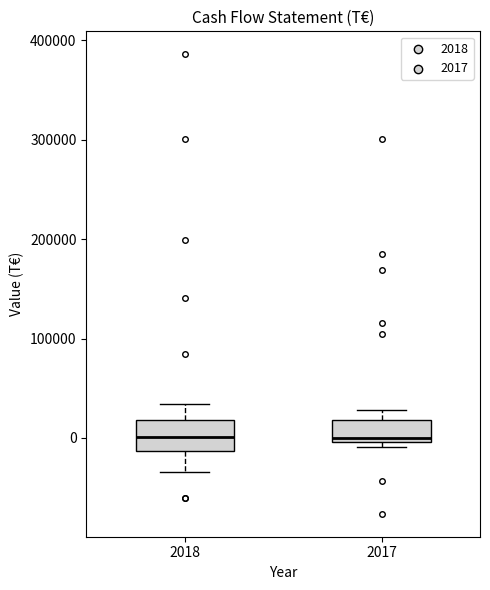

Reading left to right, read every box against the y-axis: the position of its median line, the range the box covers, and the ends of its whiskers. The values are not printed on the chart, so give them approximately, as read against the axis.

2018: median 0, box -10000 to 20000, whiskers -30000 to 30000
2017: median 0 (just above the box's lower edge), box 0 to 20000, whiskers -10000 to 30000